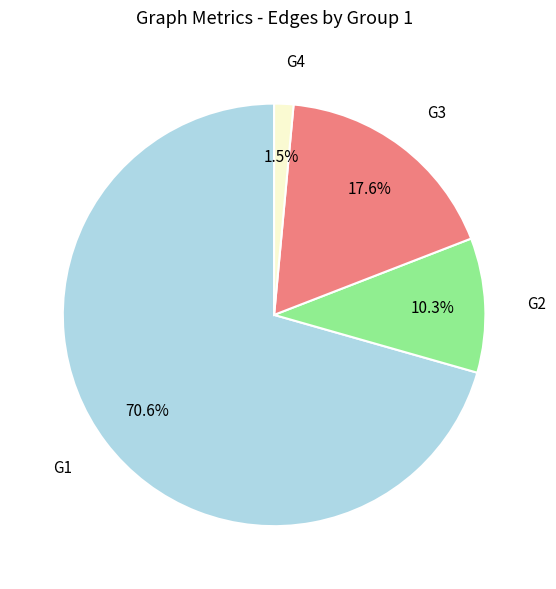

To the nearest percent, what is the difference between the G1 and G2 slice percentages?

60%